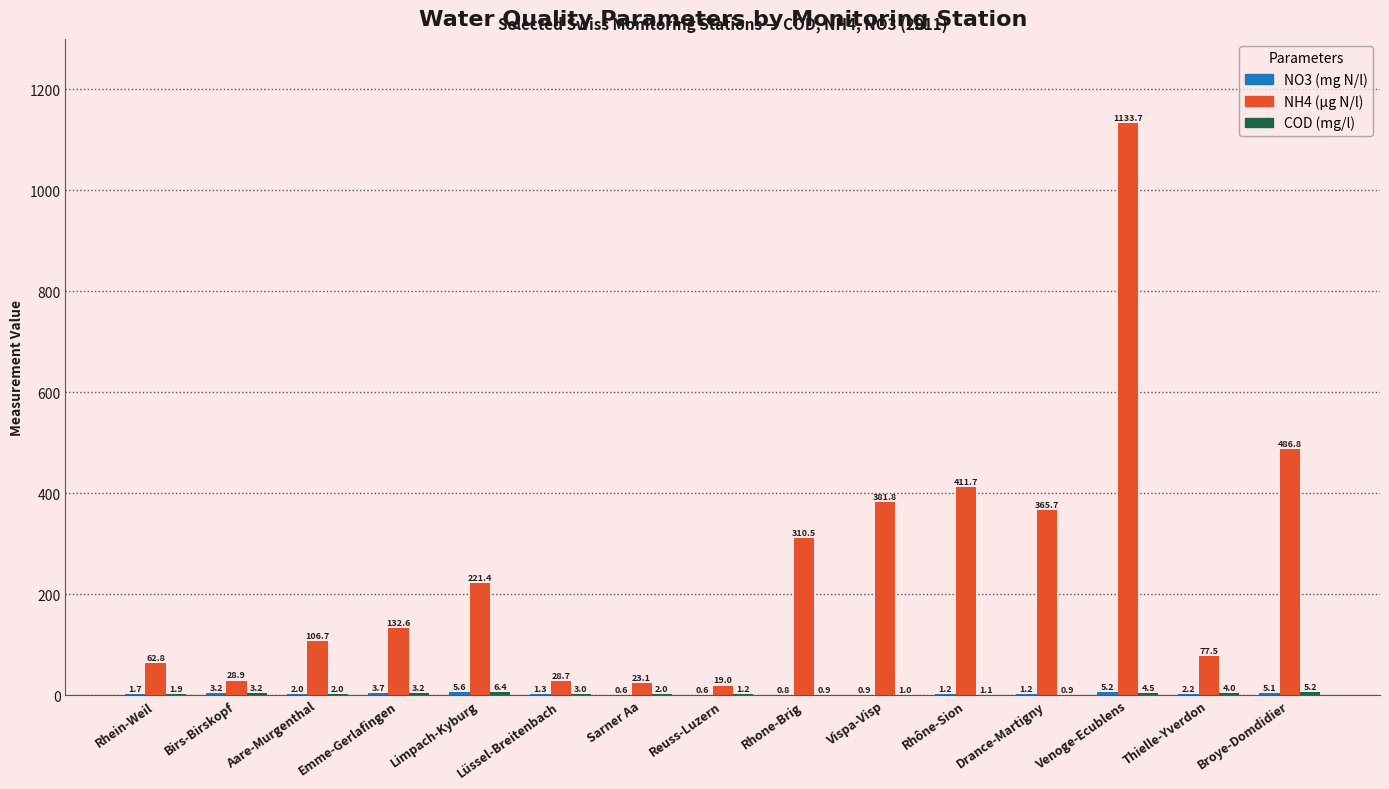

What is the approximate value of NH4 (µg N/l) at Sarner Aa?

23.1